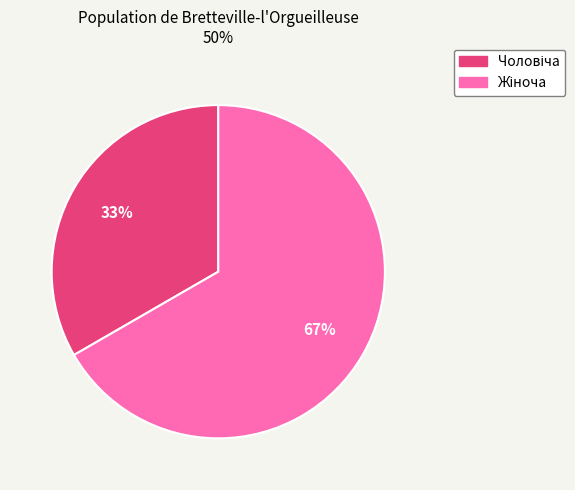

Does any single category account for the majority?

Yes